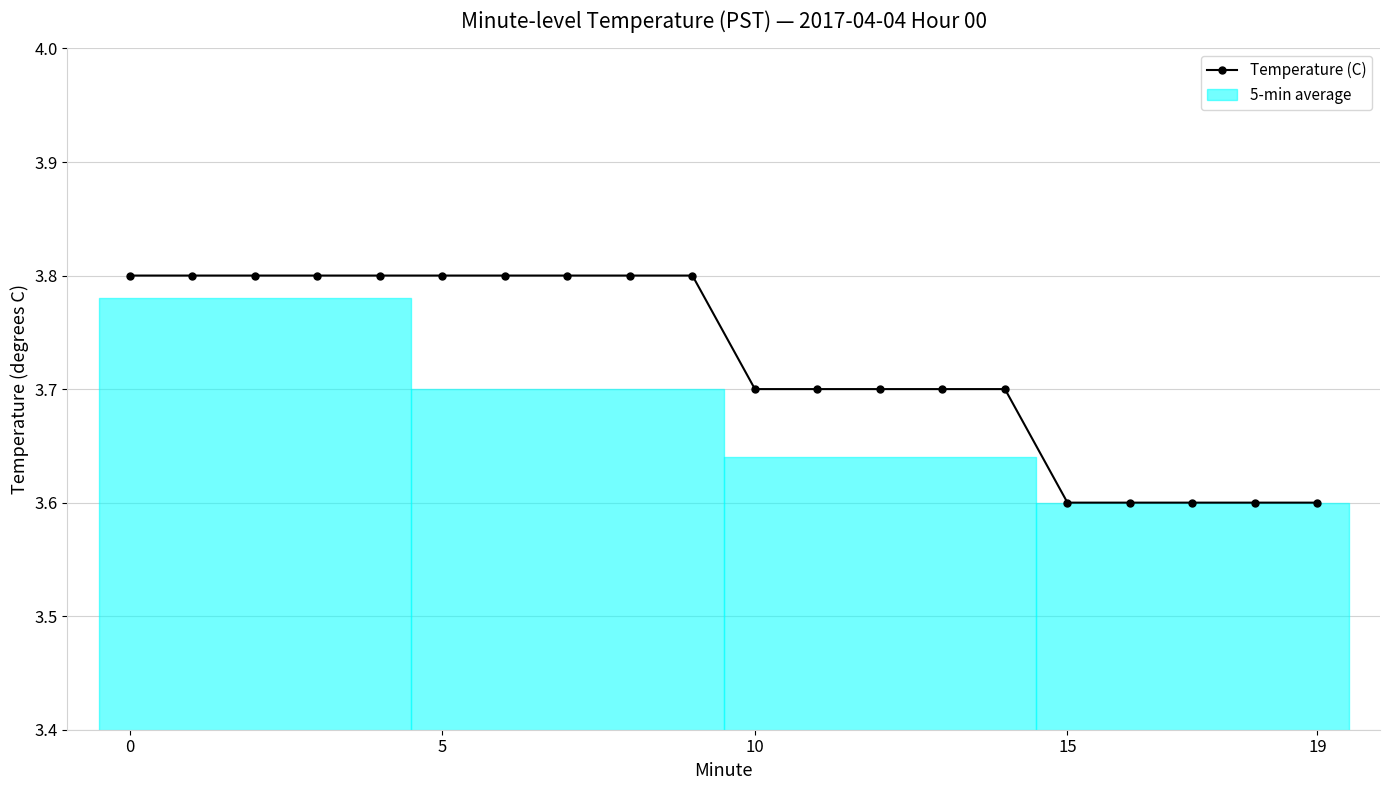

What is the greatest value displayed?

3.8